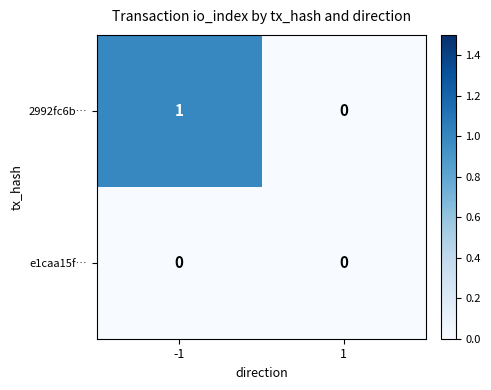

The 2992fc6b… series shows 1 at 1. True or false?

False